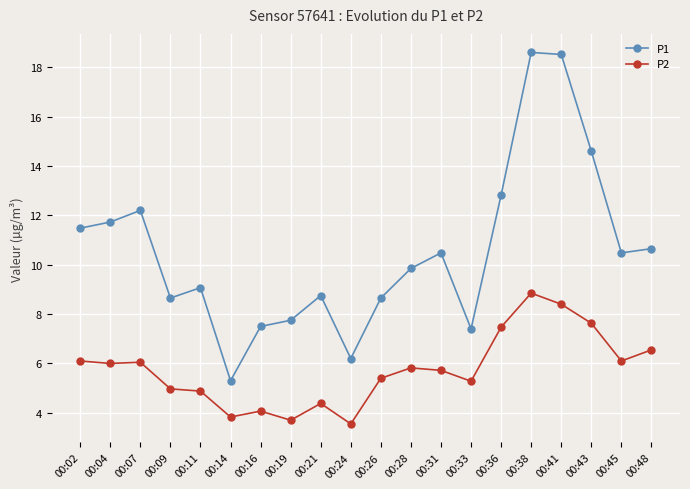

What is the difference between the maximum and minimum values in the P2 series?

5.3